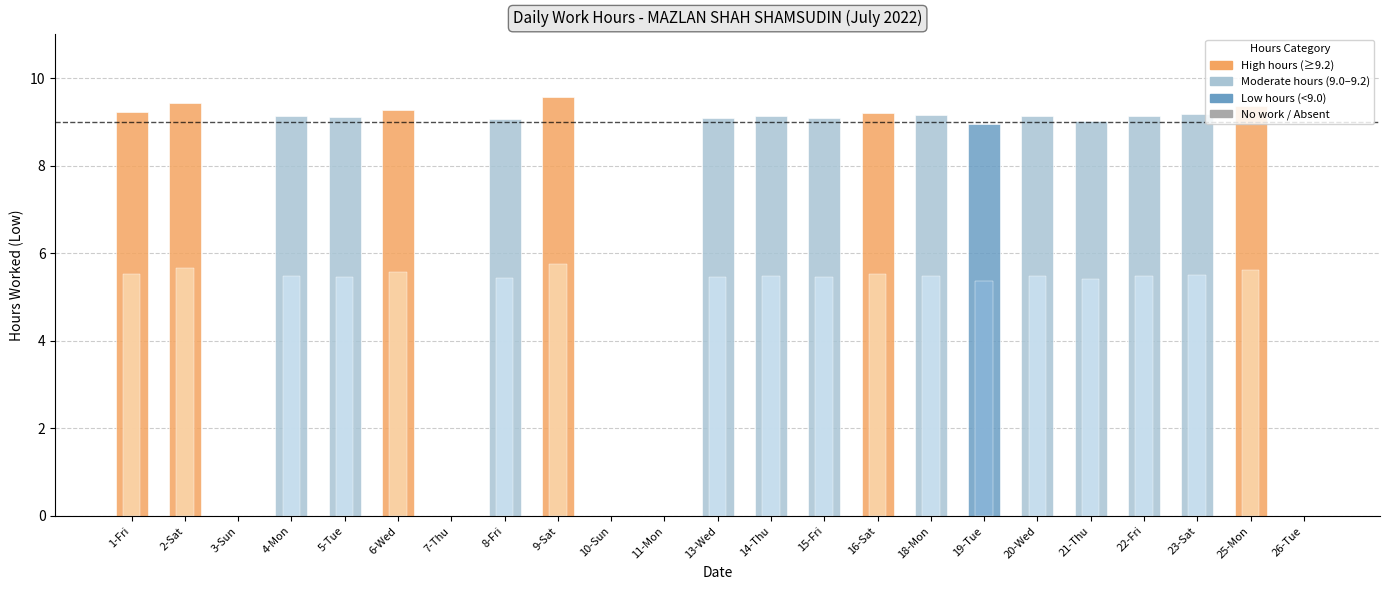

What is the ratio of the value at 21-Thu to the value at 13-Wed?

1.0